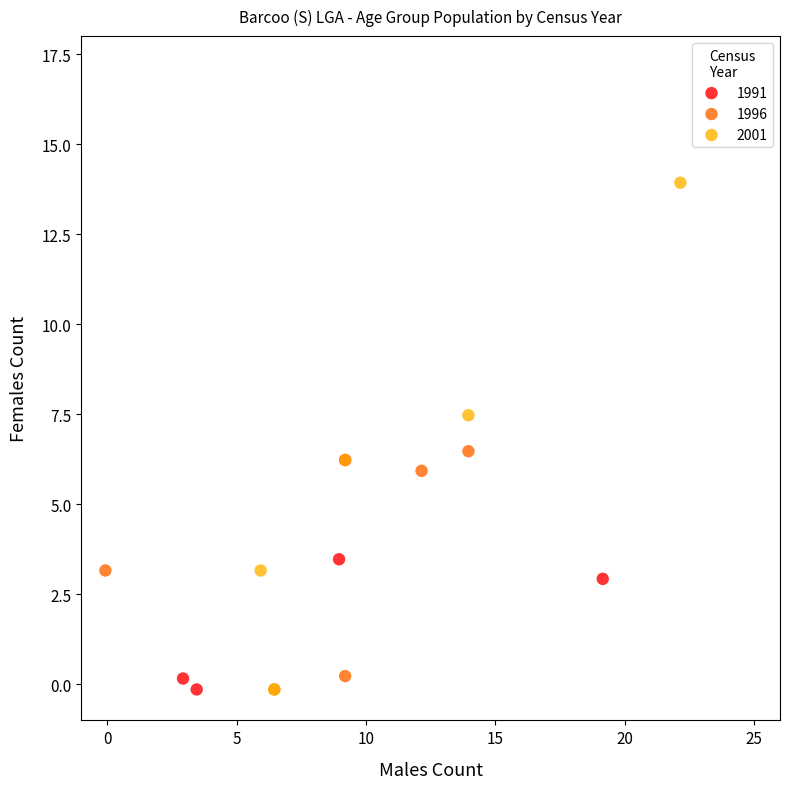

Which series has the largest Y range (max minus min)?

2001